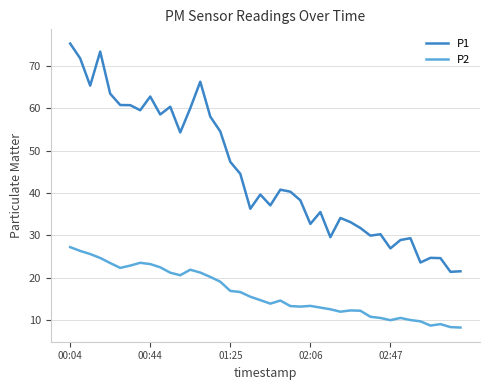

What is the maximum value for P2?

27.2